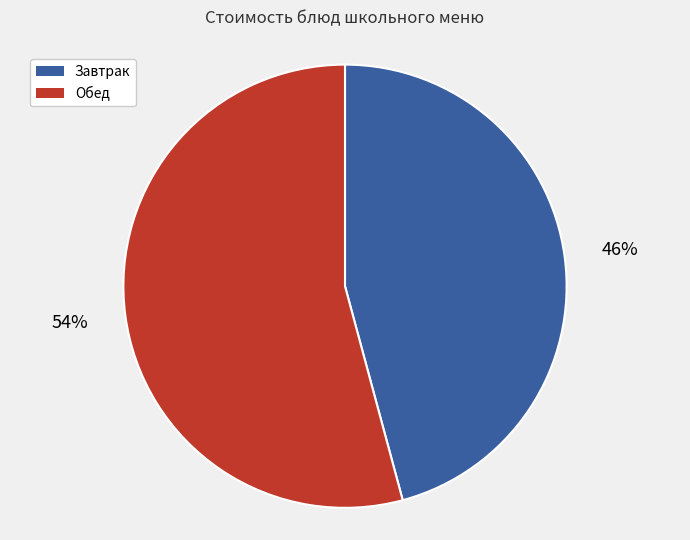

Combined, do Обед and Завтрак account for over 50%?

Yes